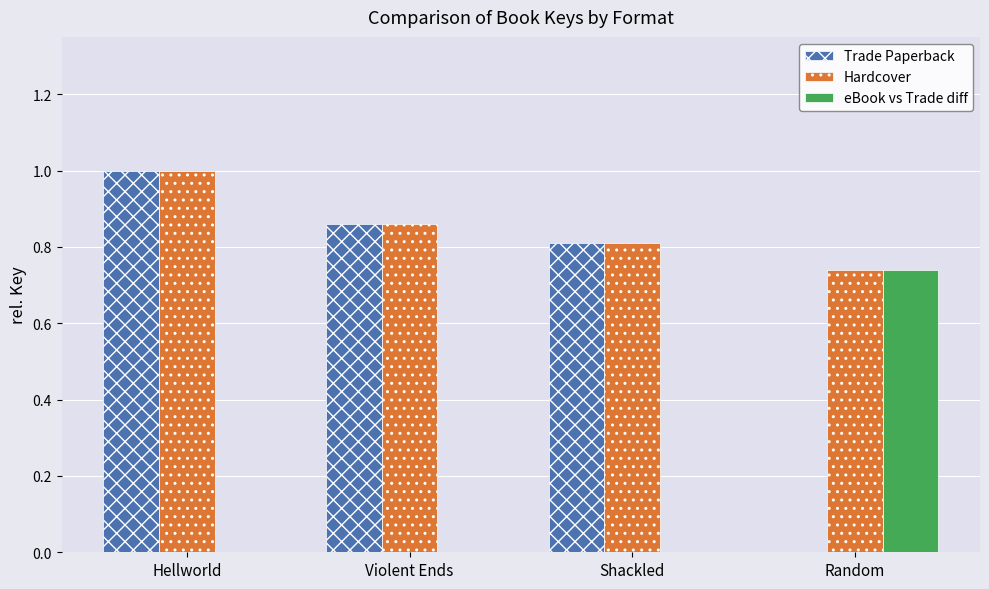

What is the sum of the Trade Paperback values at Shackled and Violent Ends?

1.7